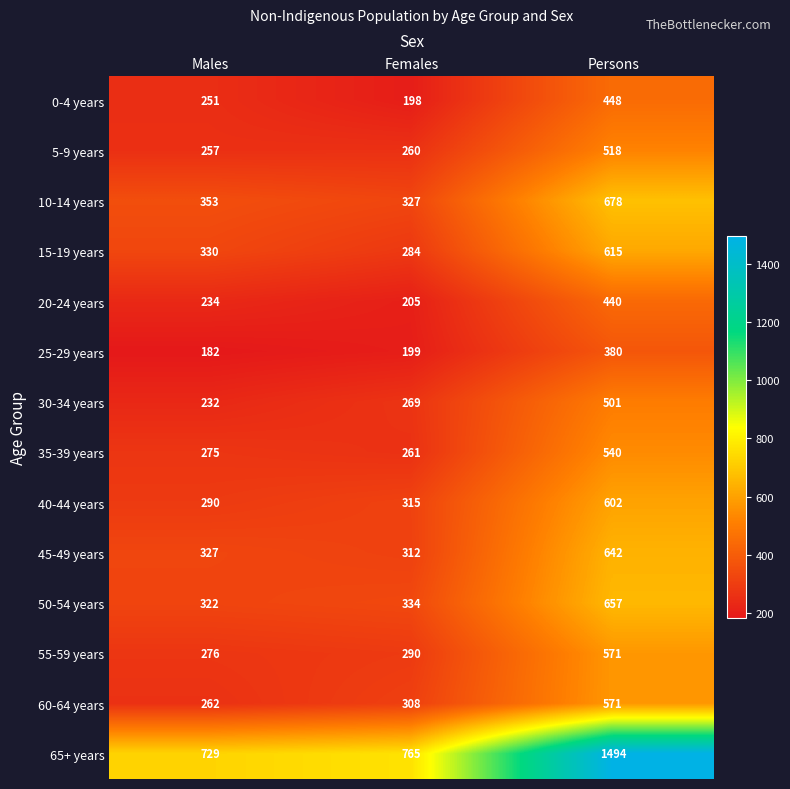

What is the greatest value displayed?

1494